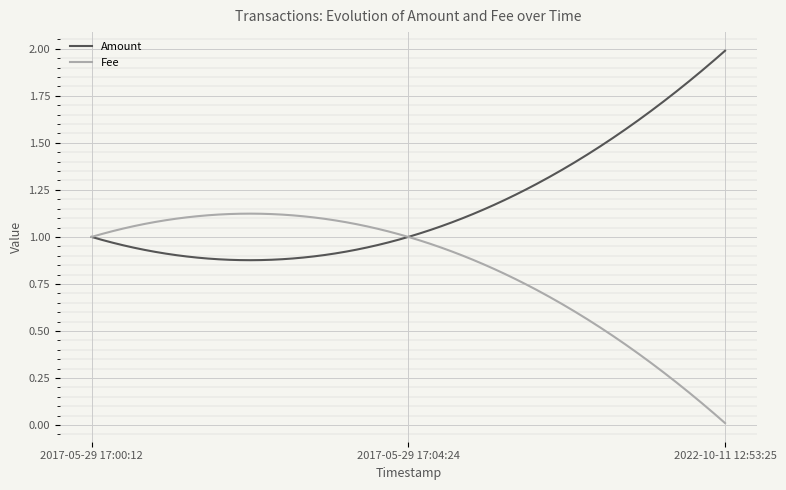

List the series in order of their peak value, lowest first.

Fee, Amount